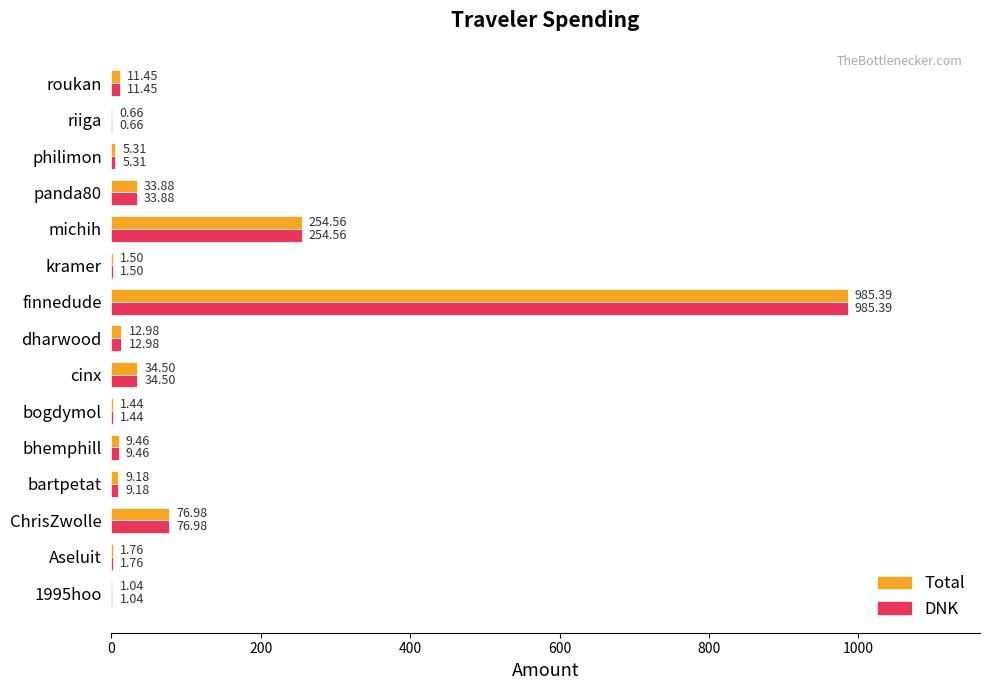

What is the total value across all series at riiga?

1.3